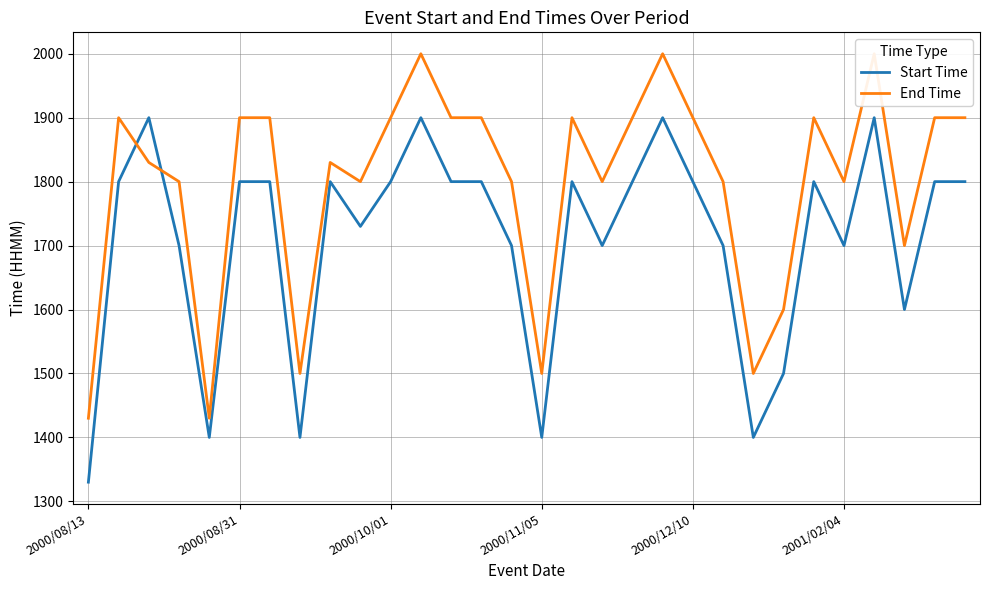

How many interior local valleys does the End Time series have?

8